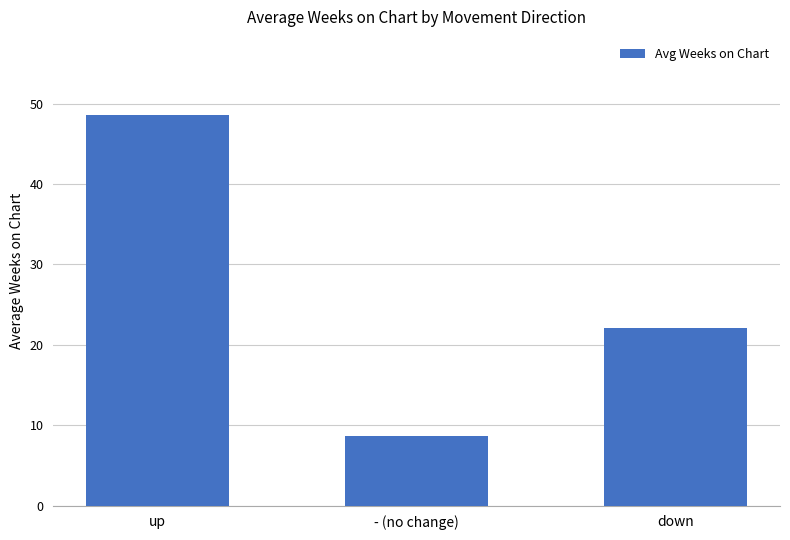

How many categories are shown in the chart?

3